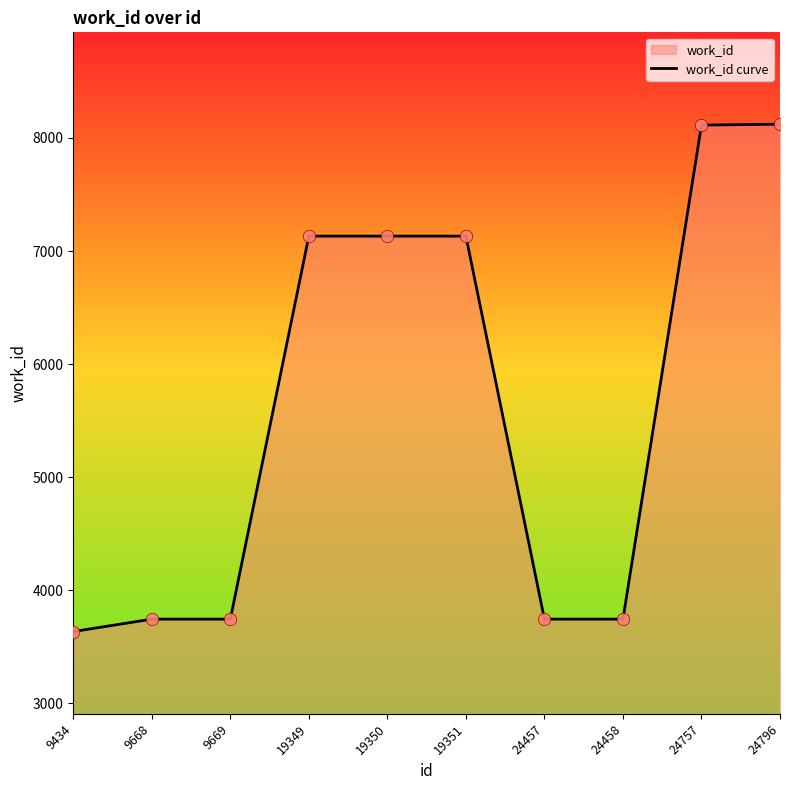

Approximately how many times larger is the value at 24796 compared to 19351?

1.1